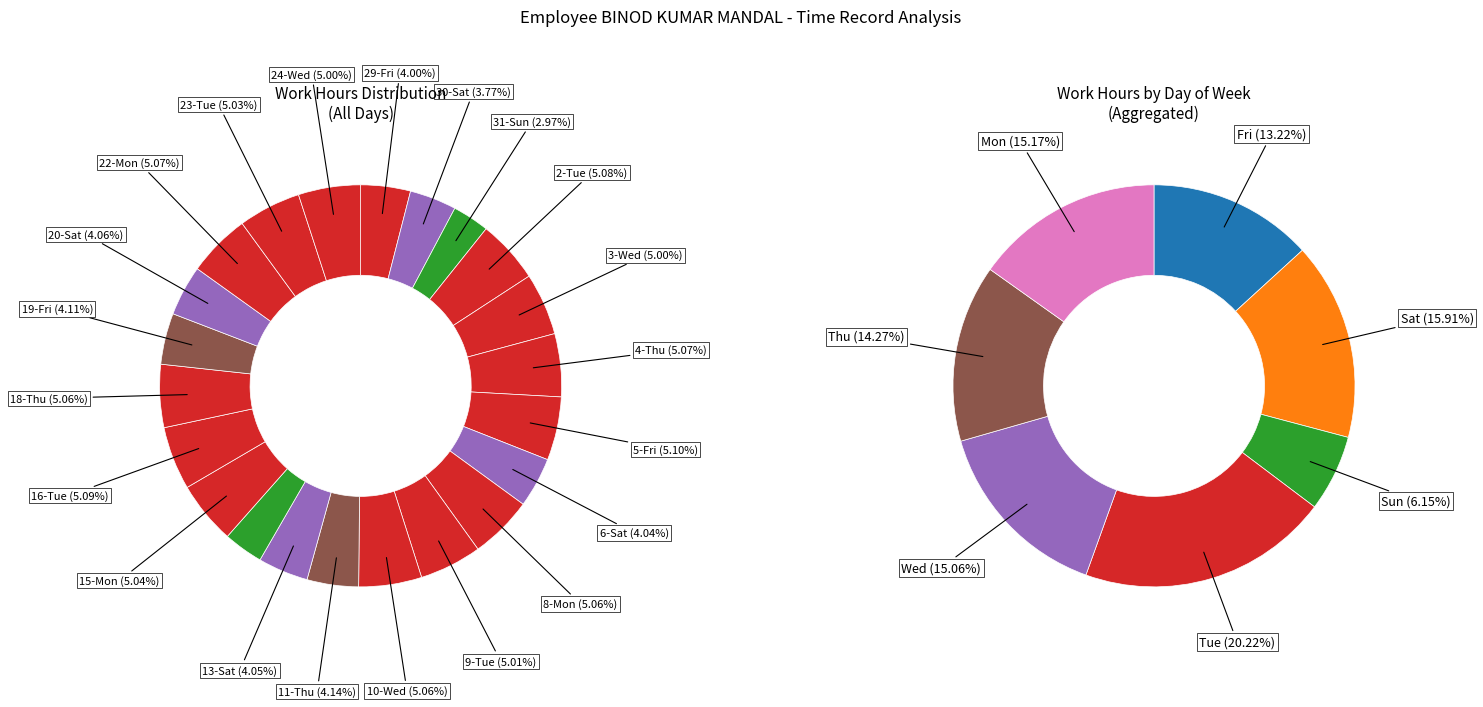

True or false: 5-Fri accounts for 11% of the total.

False